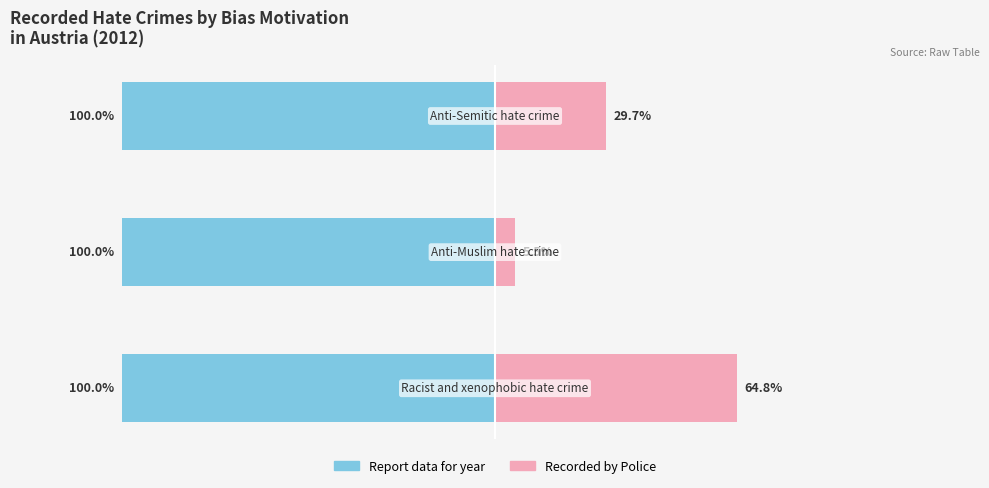

Count the number of data series in this chart.

2